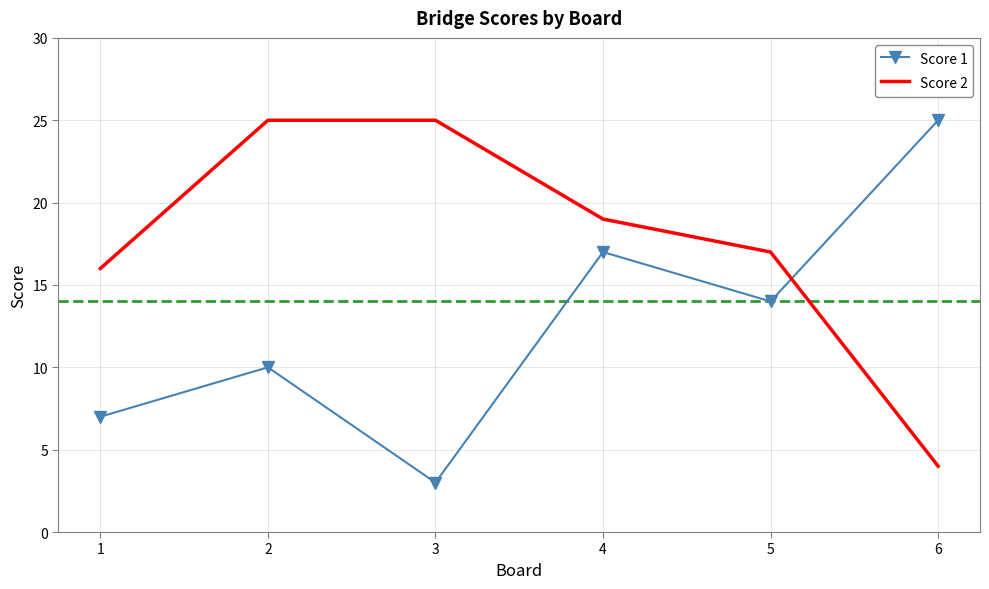

What is the difference between the highest and lowest values at 2?

15